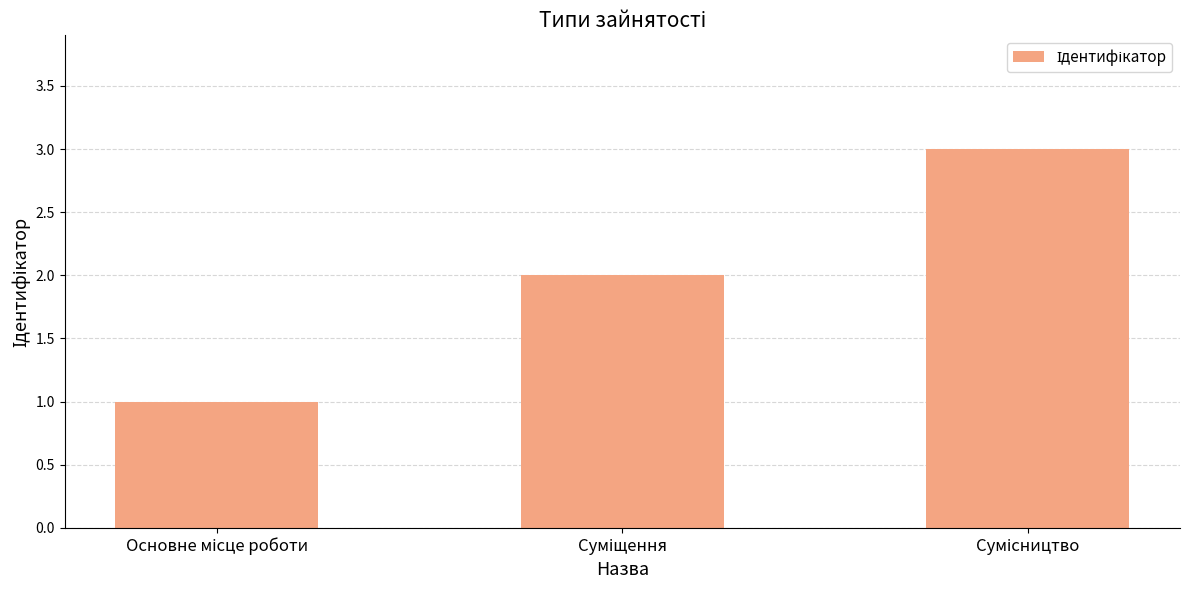

What is the maximum value shown in the chart?

3